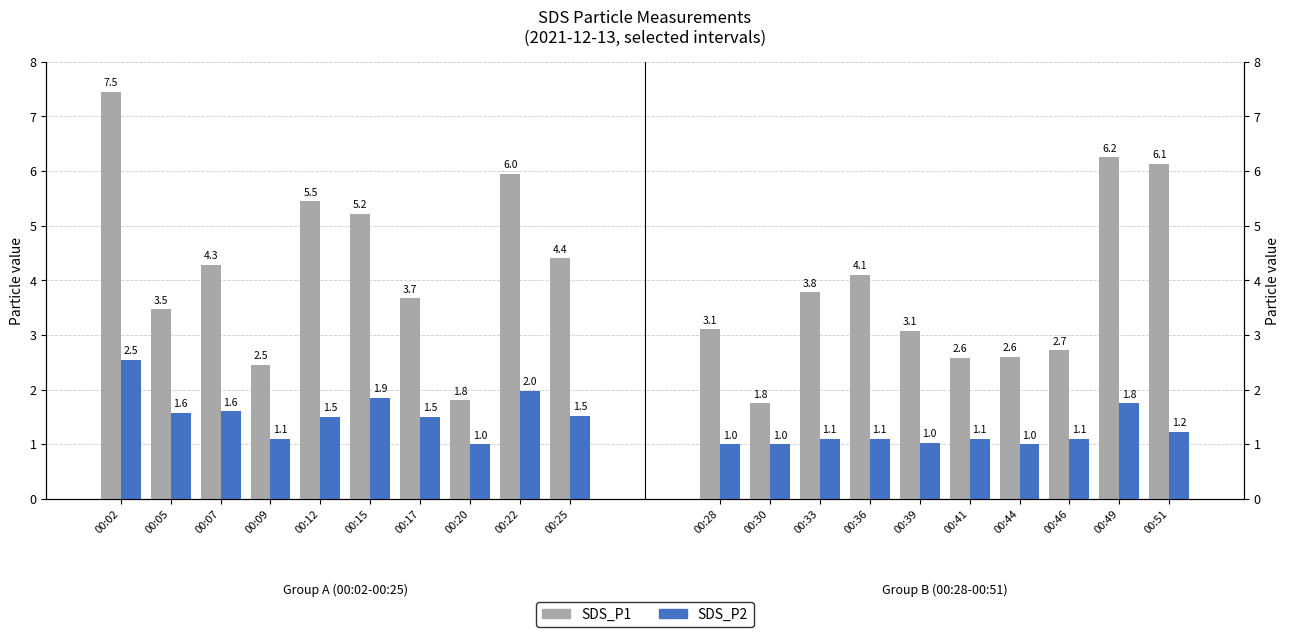

What is the highest value of the SDS_P1 series?

7.5